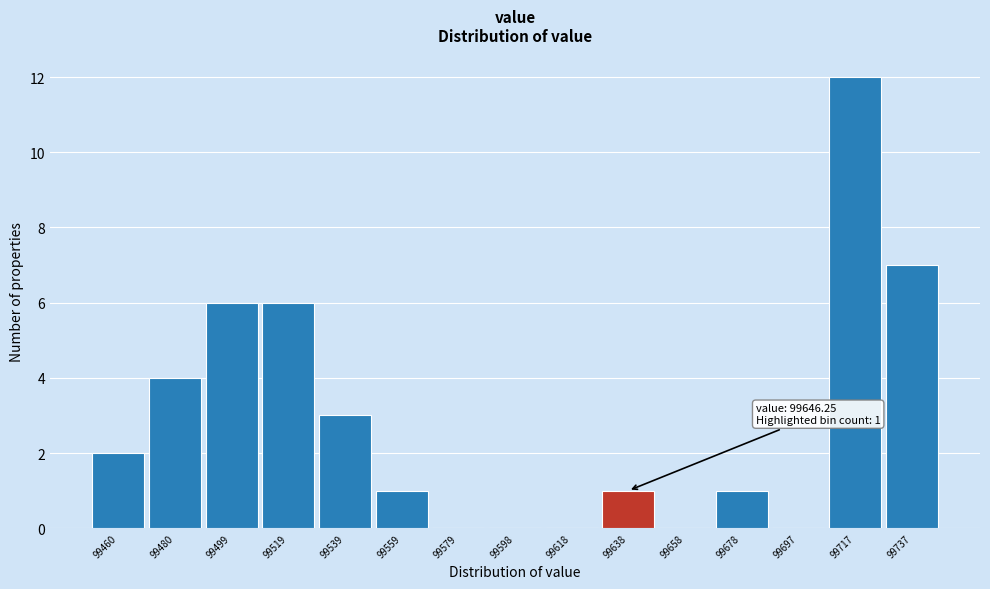

Which range on the x-axis has the tallest bar?

99708 to 99728